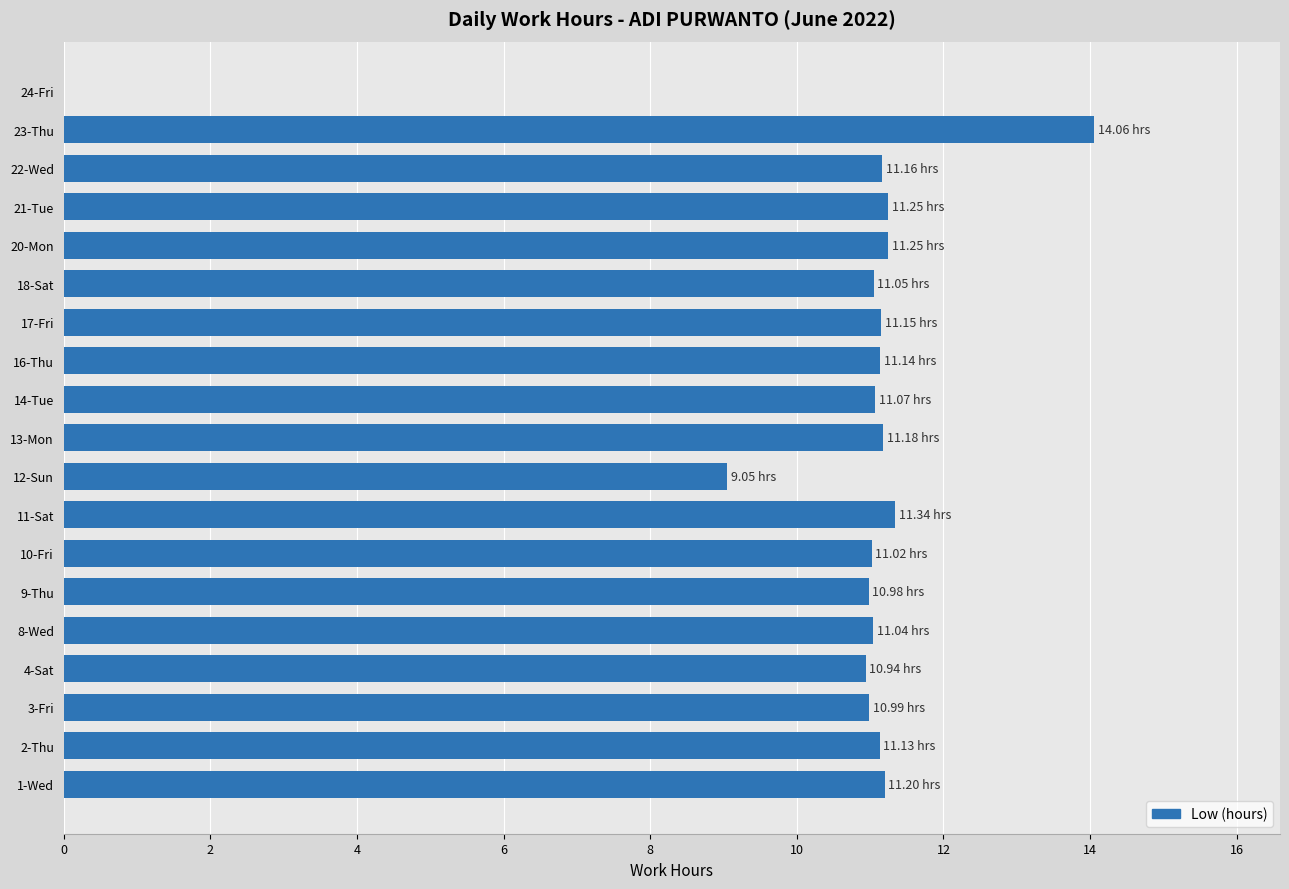

What is the sum of the values at 2-Thu and 21-Tue?

22.4